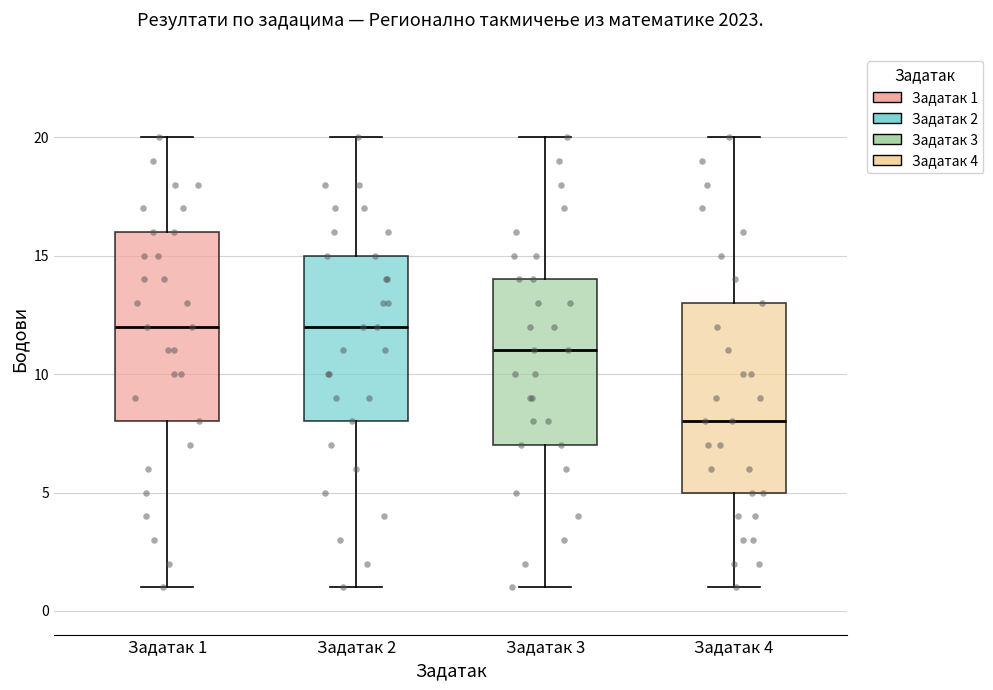

Reading left to right, read every box against the y-axis: the position of its median line, the range the box covers, and the ends of its whiskers. The values are not printed on the chart, so give them approximately, as read against the axis.

Задатак 1: median 12, box 8 to 16, whiskers 1 to 20
Задатак 2: median 12, box 8 to 15, whiskers 1 to 20
Задатак 3: median 11, box 7 to 14, whiskers 1 to 20
Задатак 4: median 8, box 5 to 13, whiskers 1 to 20